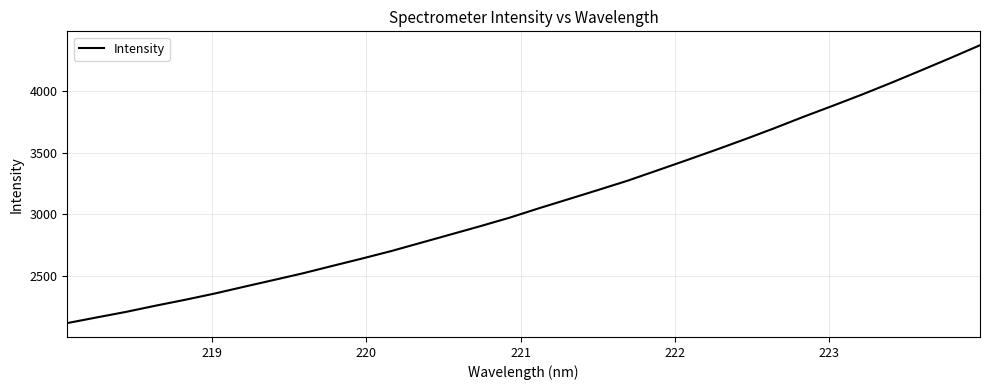

How many lines are shown in the chart?

1